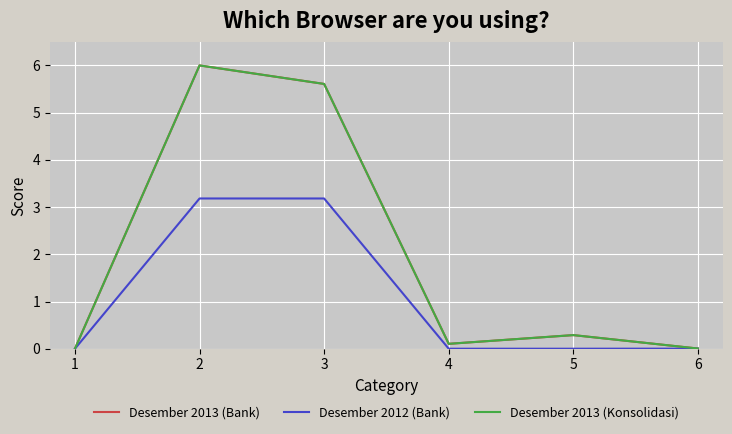

Is this an area chart (filled region under the line)?

No